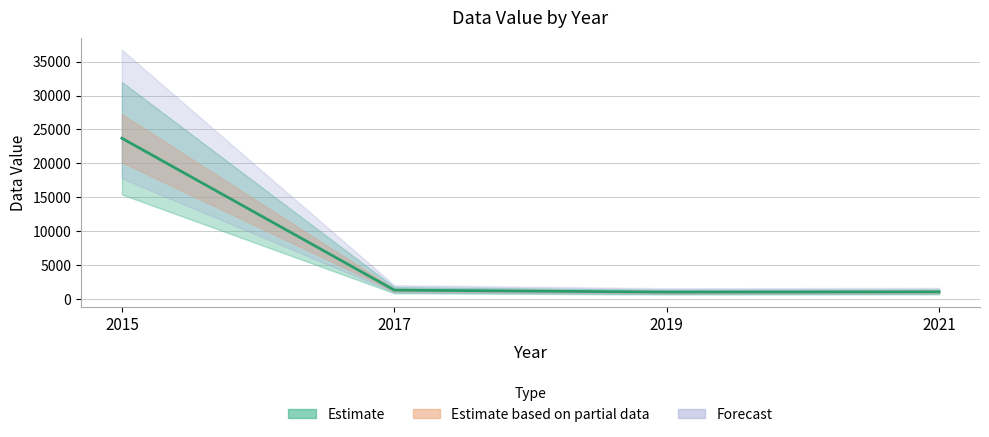

Reading left to right, transcribe all the data shown in this chart.

23708.1	1311.0	1022.0	1054.0